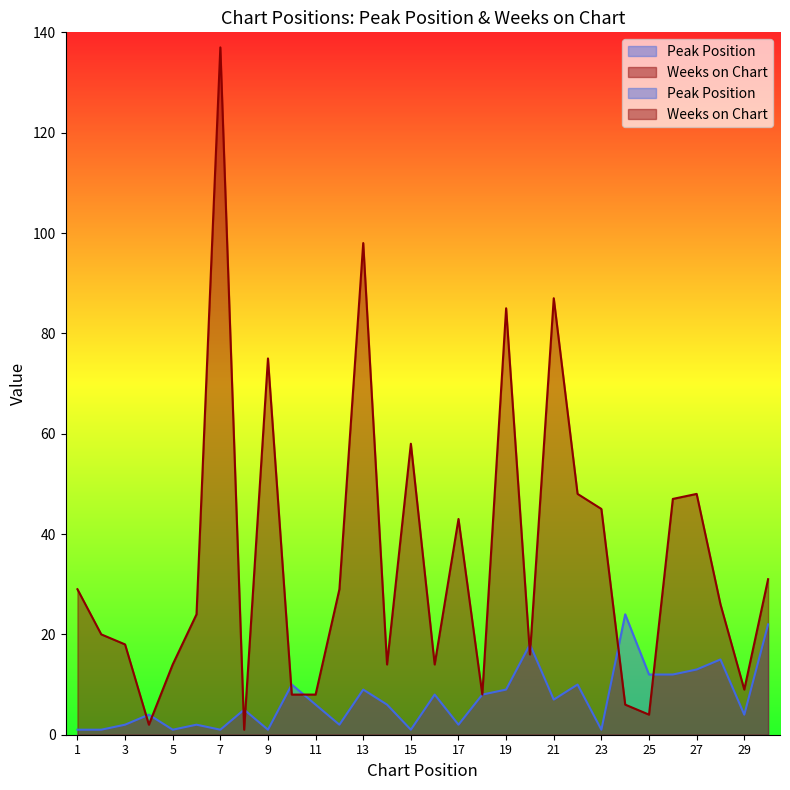

How many lines are shown in the chart?

2